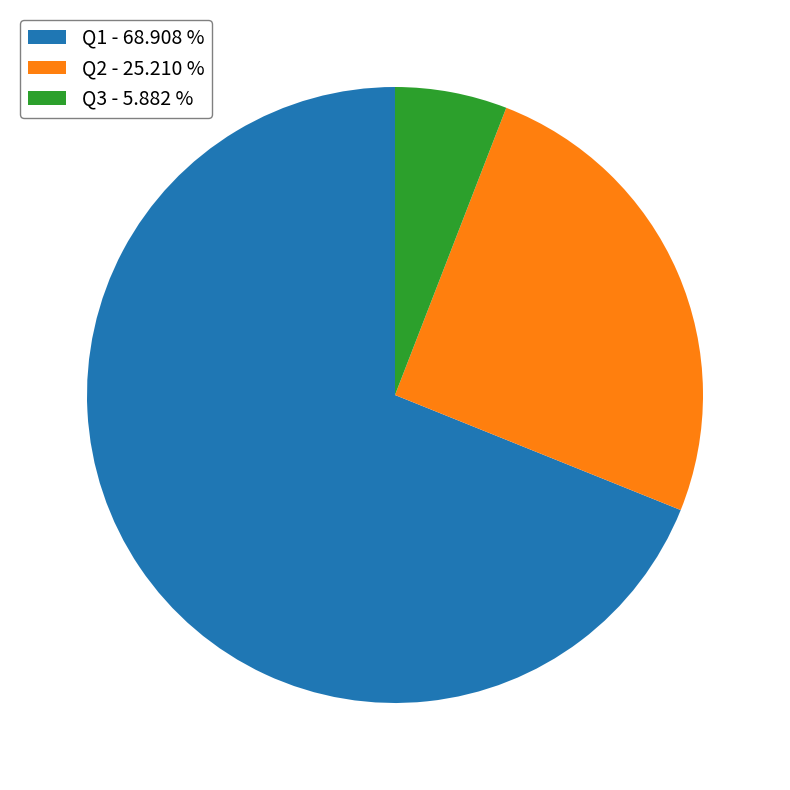

Is it true that Q3 is 6% of the pie?

True